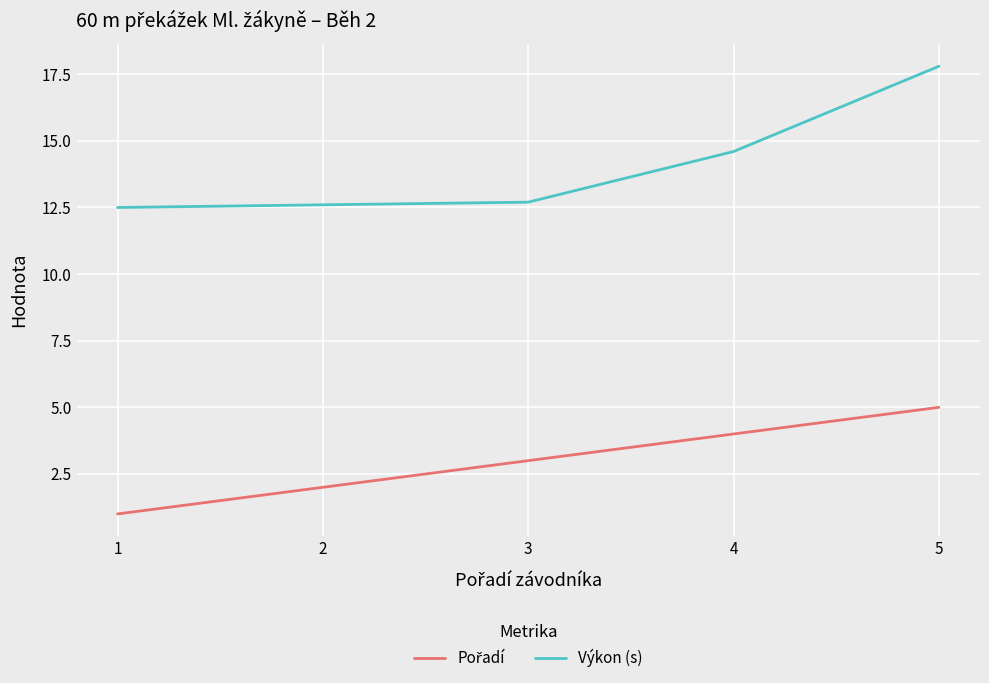

Does the chart have visible grid lines?

Yes